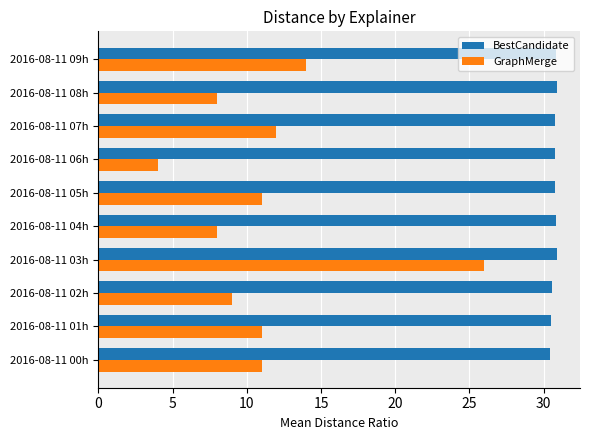

At which category is the sum across all series the highest?

2016-08-11 03h